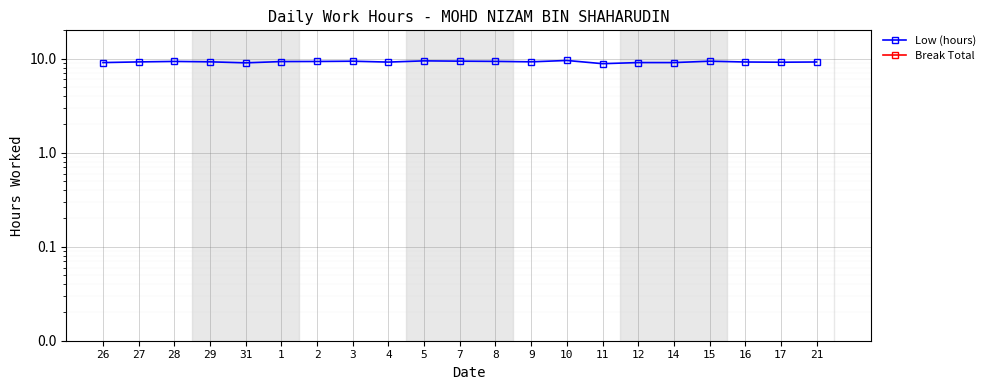

True or false: Low (hours) and Break Total cross at least once.

False